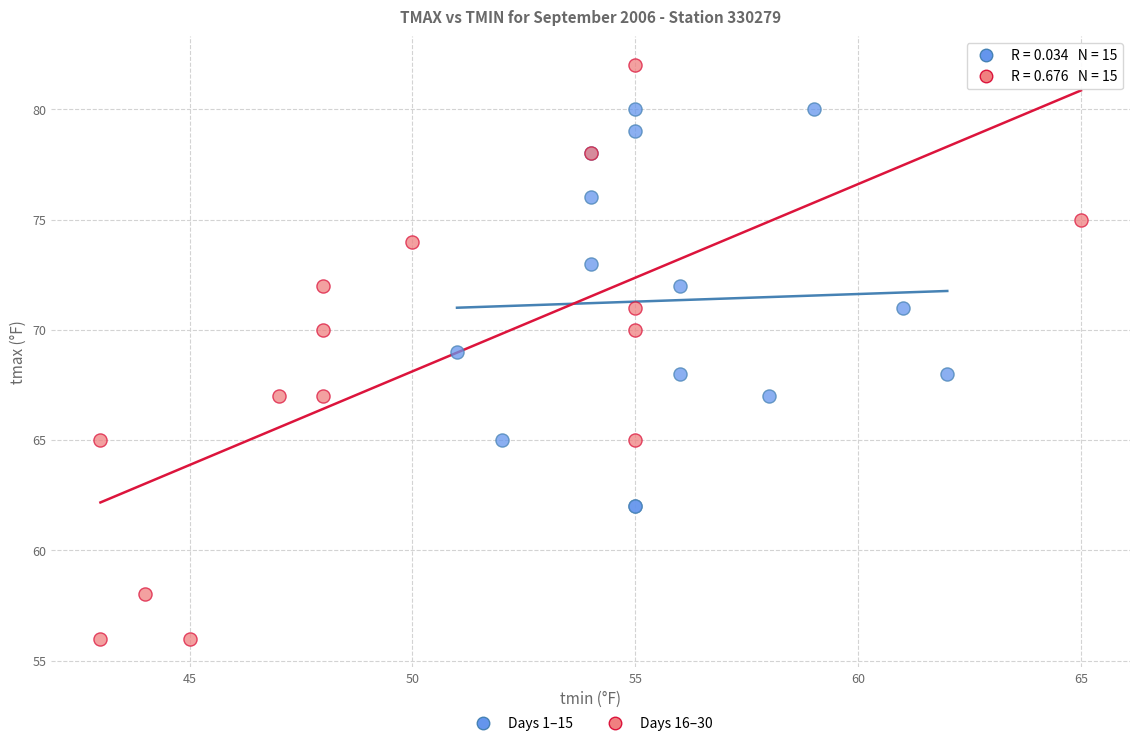

Which series reaches the minimum Y coordinate?

Days 16–30